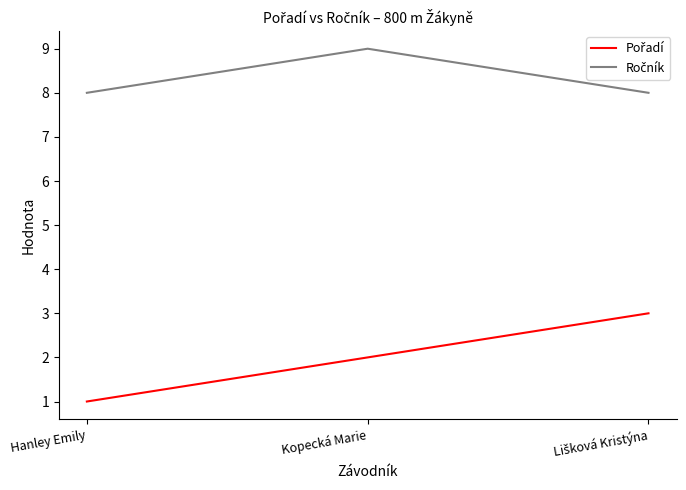

What is the greatest value displayed?

9